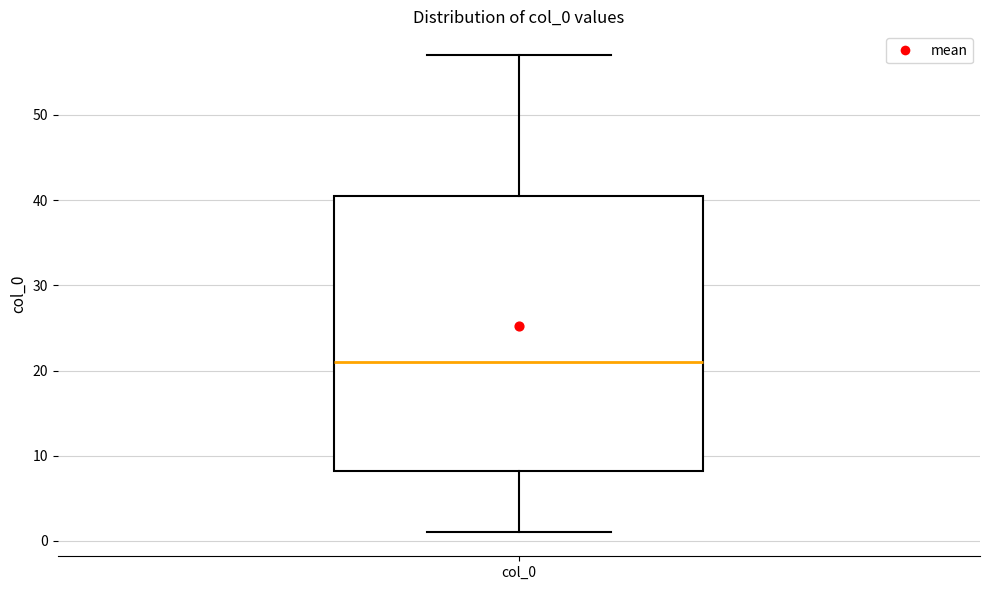

Where does the upper whisker of the box for col_0 end on the y-axis? The values are not printed on the chart, so give them approximately, as read against the axis.

57